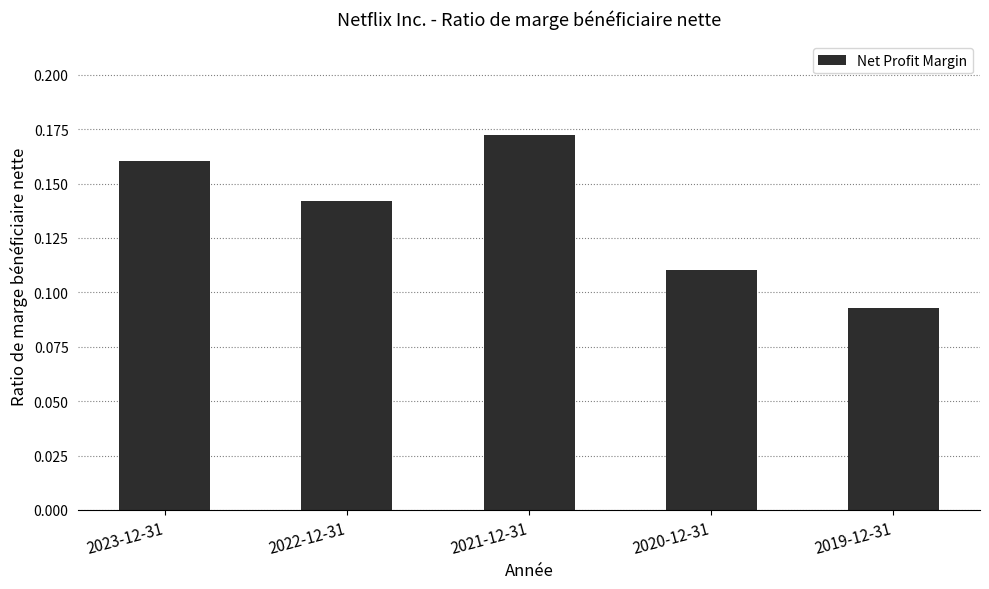

What position from the left is 2022-12-31?

2